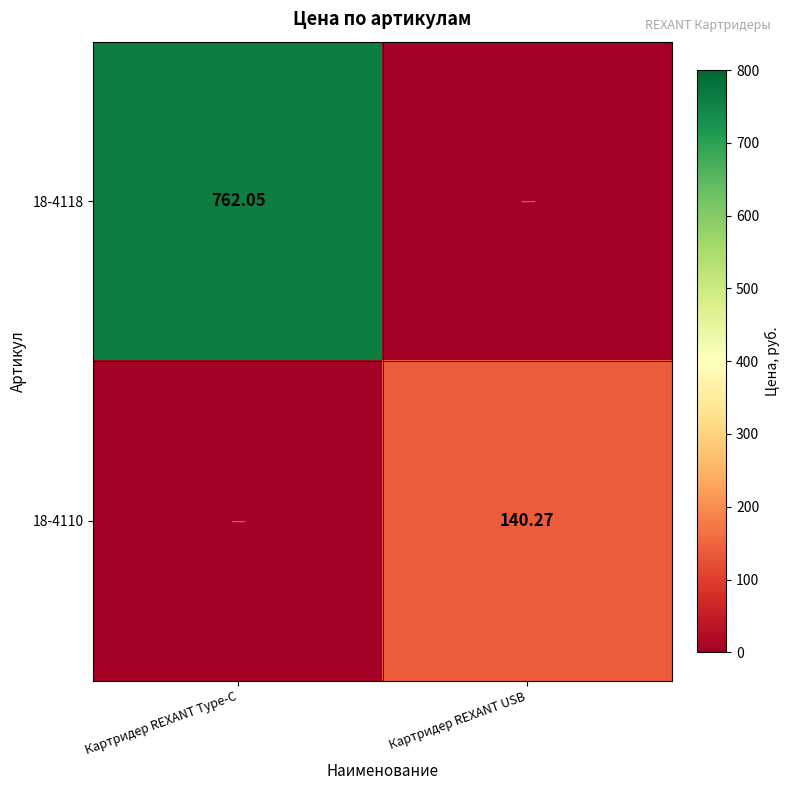

Is the value of 18-4118 at Картридер REXANT Type-C greater than the value of 18-4110 at Картридер REXANT USB?

Yes